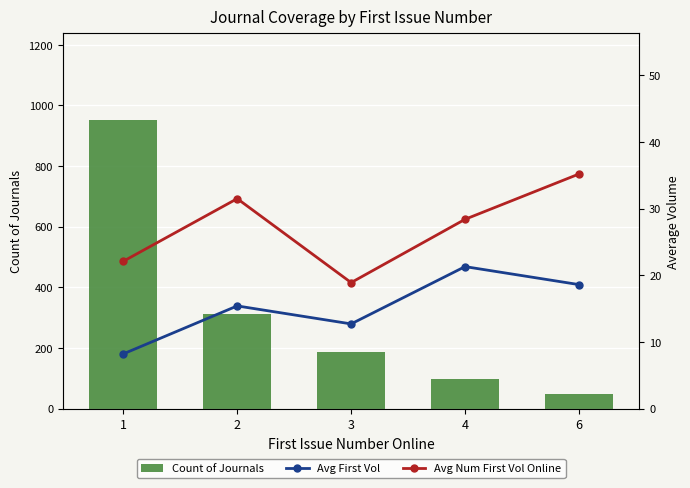

List the labels in order of Count of Journals value, smallest first.

6, 4, 3, 2, 1